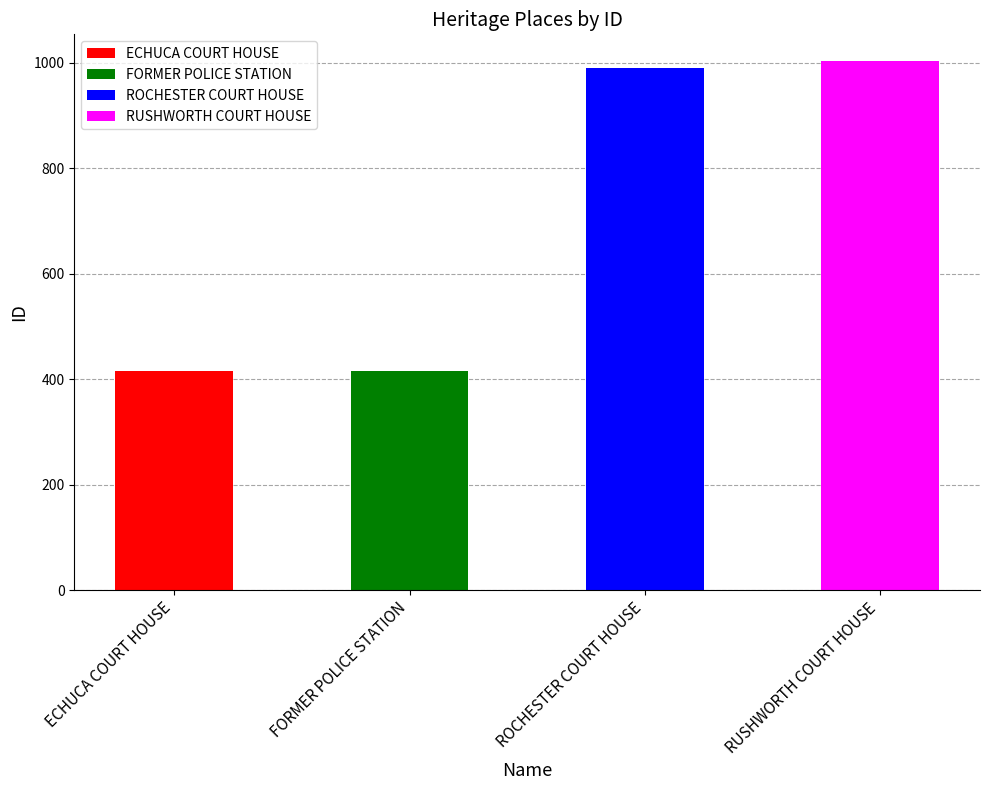

Reading left to right, what are all the values shown in this chart?

415	416	990	1004